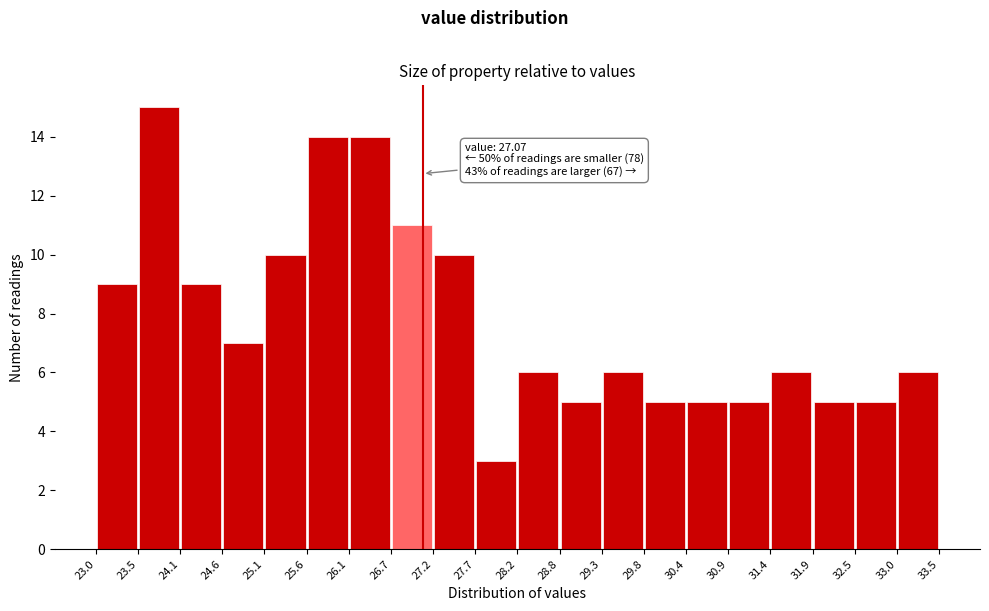

Over which range of the x-axis is the bar tallest?

23.5 to 24.1